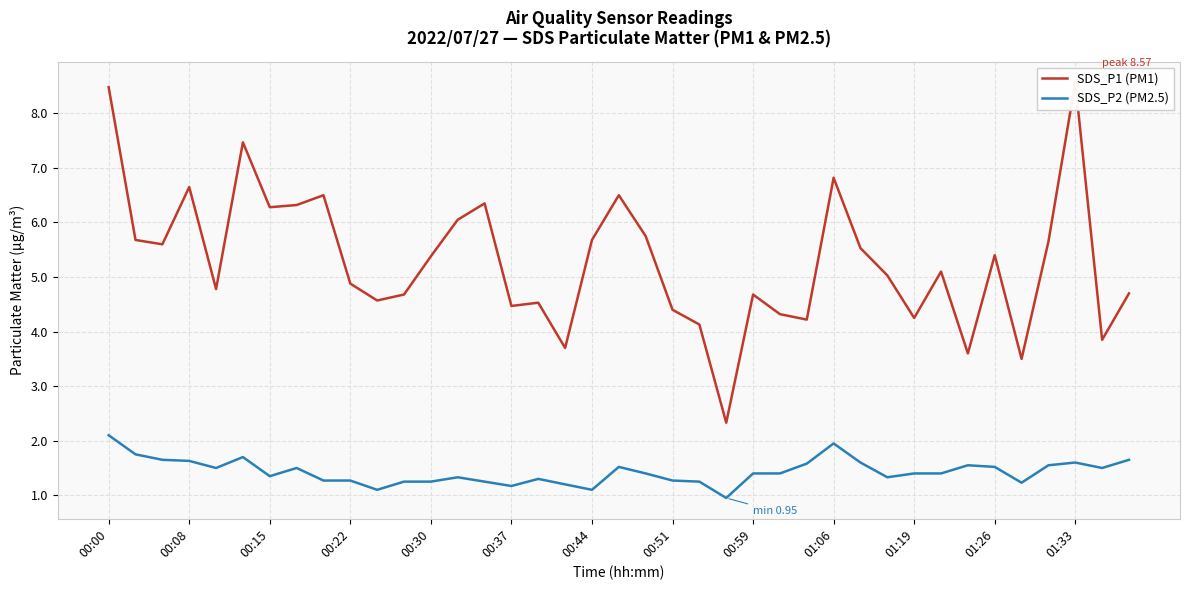

What is the difference between the maximum and minimum values in the SDS_P2 (PM2.5) series?

1.2